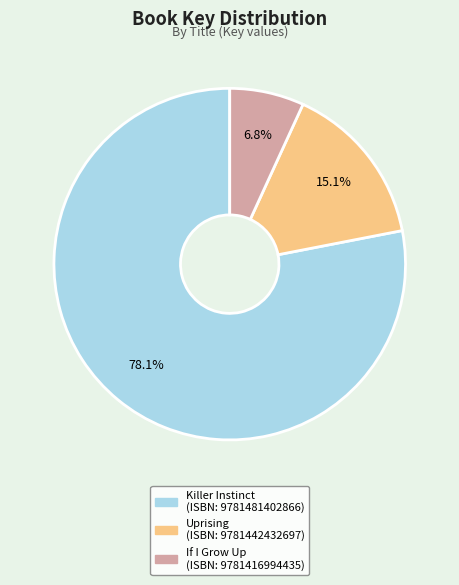

Does any single category account for the majority?

Yes